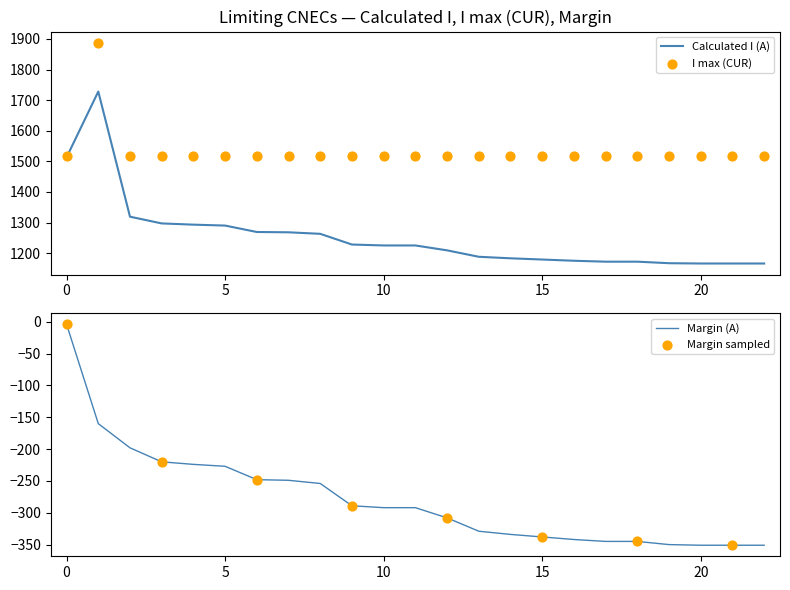

Which series has the widest spread of Y values?

Calculated I (A)